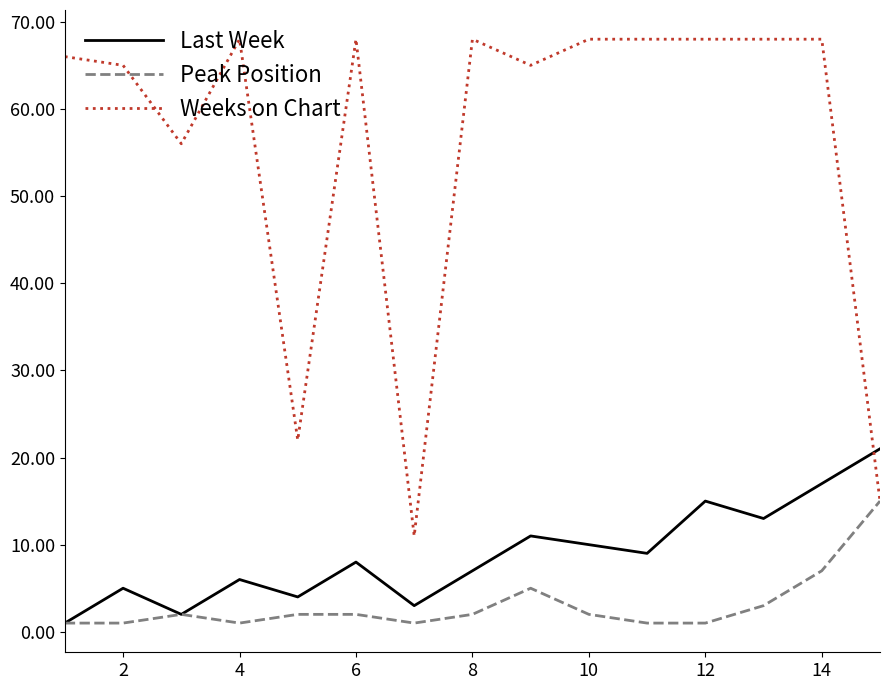

Does the chart have visible grid lines?

No